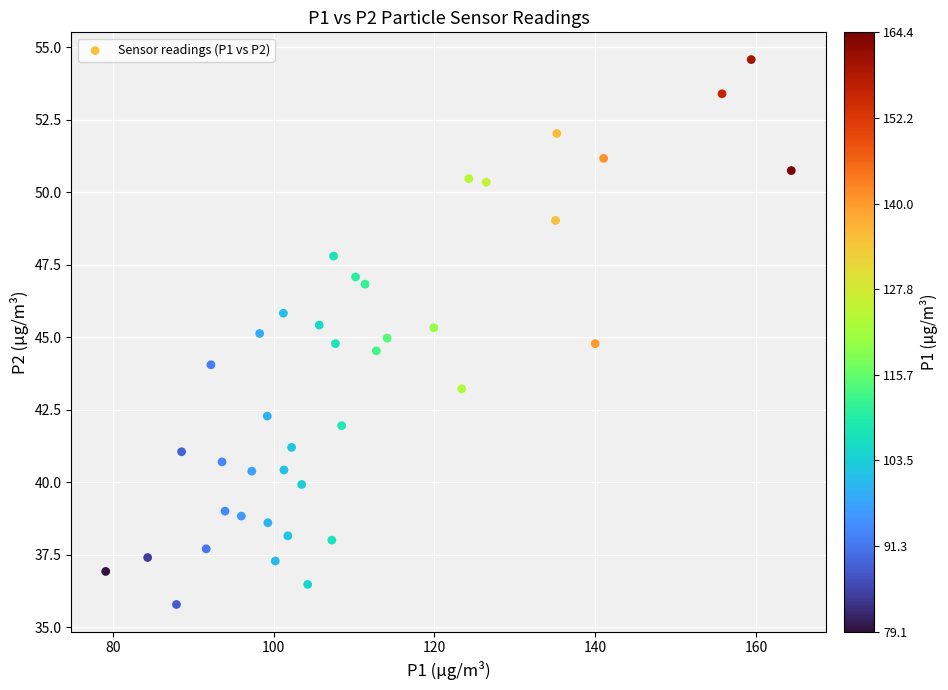

What is the range of X values (max minus min)?

85.2